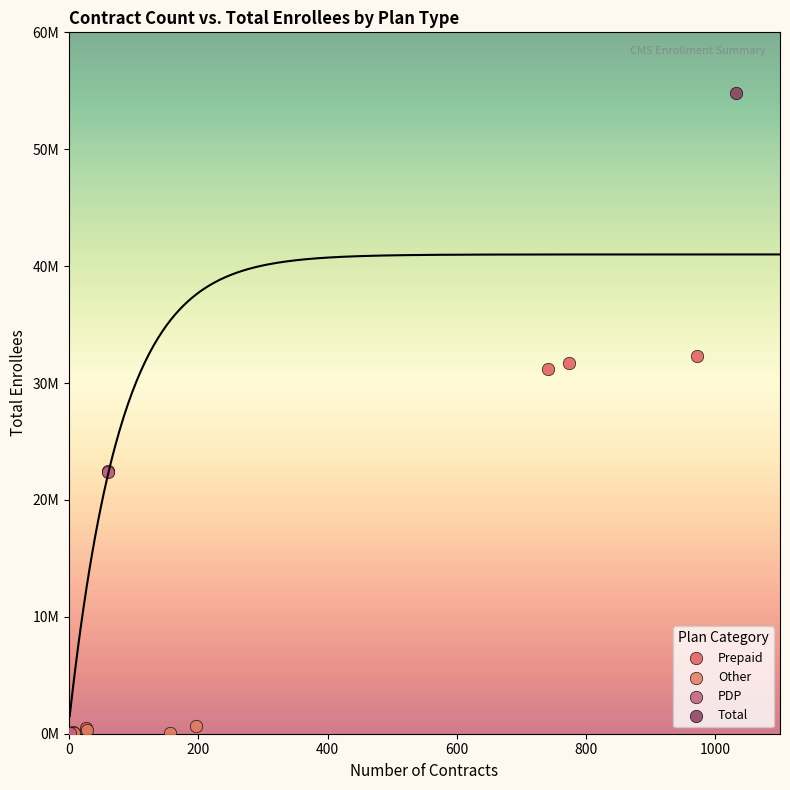

What are all the series names shown in the legend?

Prepaid, Other, PDP, Total